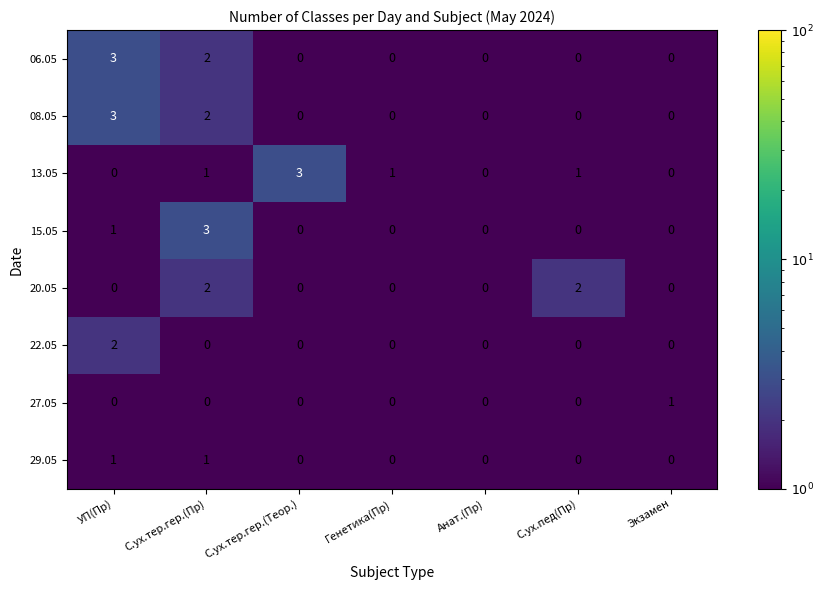

Between С.ух.тер.гер.(Пр) and С.ух.пед(Пр), which series saw the biggest shift?

15.05